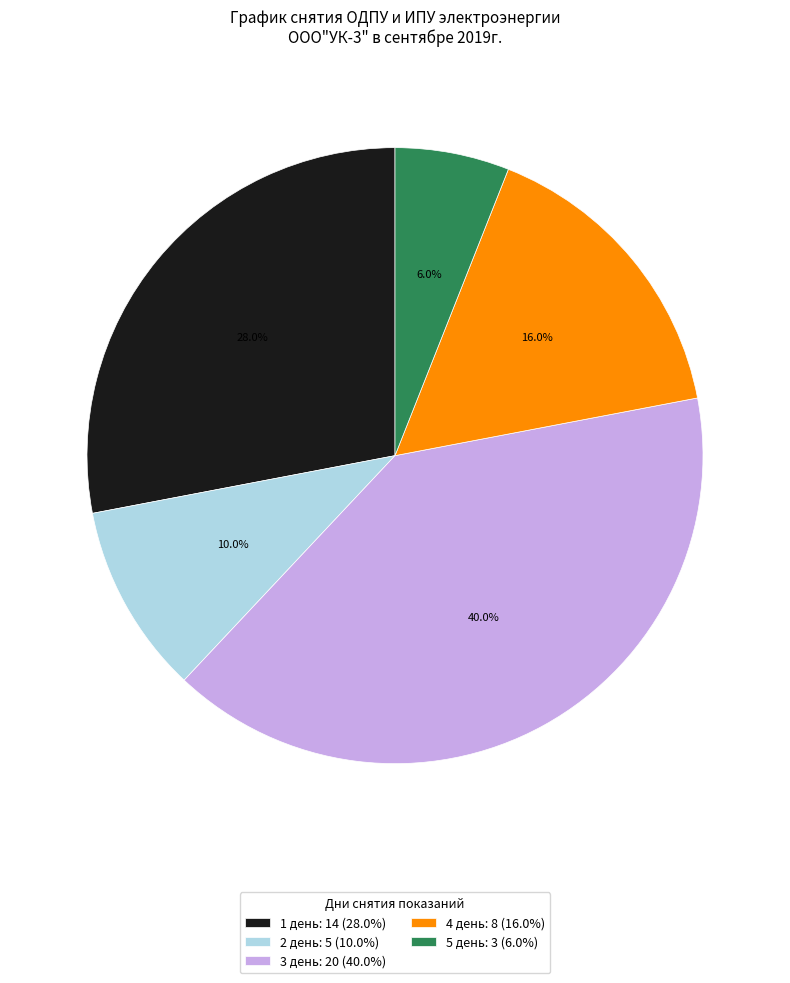

What is the ratio of the value at 4 день to the value at 5 день?

2.7